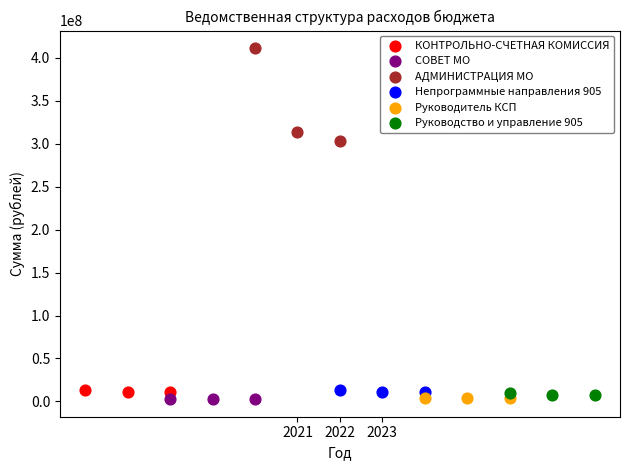

What are all the series names shown in the legend?

КОНТРОЛЬНО-СЧЕТНАЯ КОМИССИЯ, СОВЕТ МО, АДМИНИСТРАЦИЯ МО, Непрограммные направления 905, Руководитель КСП, Руководство и управление 905